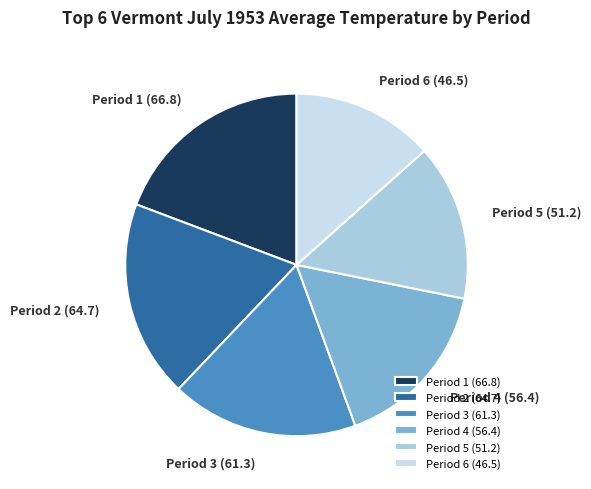

Is there a majority slice in this chart?

No